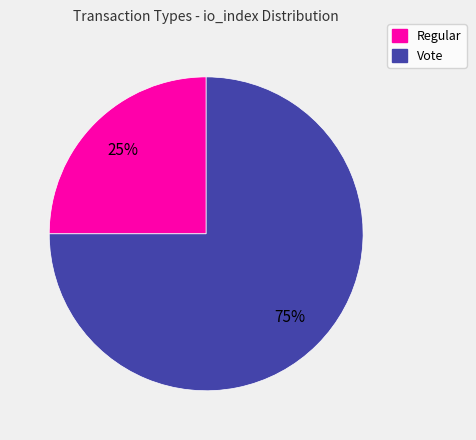

To the nearest percent, what portion does Regular represent?

25%